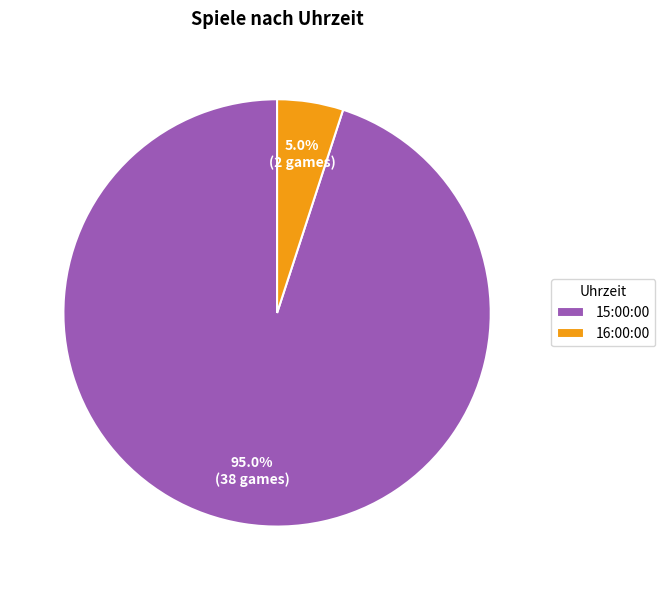

To the nearest percent, what is the difference between the 15:00:00 and 16:00:00 slice percentages?

90%